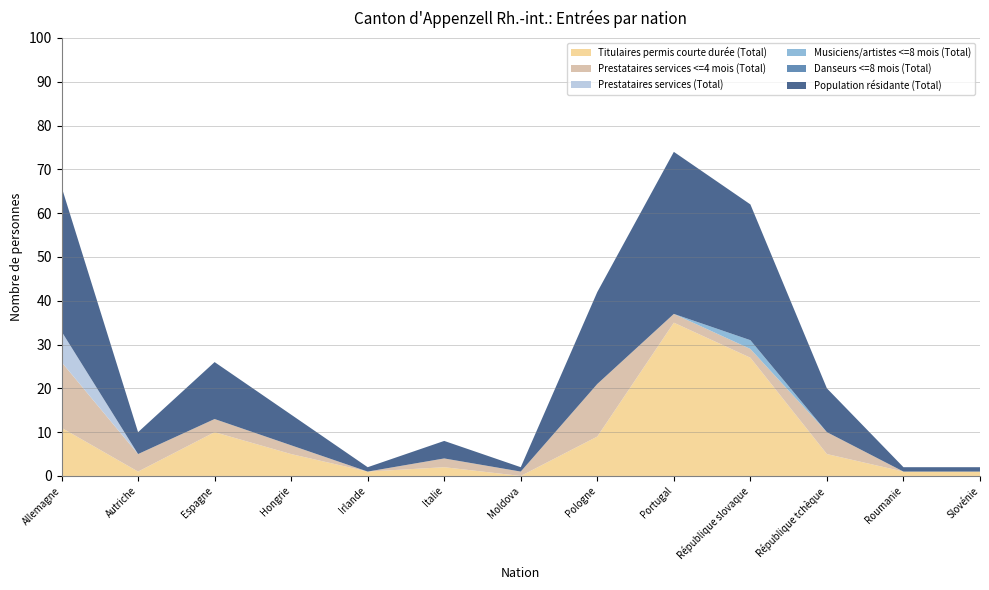

Reading right to left, what are all the values shown in this chart?

Titulaires permis courte durée (Total): Slovénie=1	Roumanie=1	République tchèque=5	République slovaque=27	Portugal=35	Pologne=9	Moldova=0	Italie=2	Irlande=1	Hongrie=5	Espagne=10	Autriche=1	Allemagne=11
Prestataires services <=4 mois (Total): Slovénie=0	Roumanie=0	République tchèque=5	République slovaque=2	Portugal=2	Pologne=12	Moldova=1	Italie=2	Irlande=0	Hongrie=2	Espagne=3	Autriche=4	Allemagne=15
Prestataires services (Total): Slovénie=0	Roumanie=0	République tchèque=0	République slovaque=0	Portugal=0	Pologne=0	Moldova=0	Italie=0	Irlande=0	Hongrie=0	Espagne=0	Autriche=0	Allemagne=7
Musiciens/artistes <=8 mois (Total): Slovénie=0	Roumanie=0	République tchèque=0	République slovaque=2	Portugal=0	Pologne=0	Moldova=0	Italie=0	Irlande=0	Hongrie=0	Espagne=0	Autriche=0	Allemagne=0
Danseurs <=8 mois (Total): Slovénie=0	Roumanie=0	République tchèque=0	République slovaque=0	Portugal=0	Pologne=0	Moldova=0	Italie=0	Irlande=0	Hongrie=0	Espagne=0	Autriche=0	Allemagne=0
Population résidante (Total): Slovénie=1	Roumanie=1	République tchèque=10	République slovaque=31	Portugal=37	Pologne=21	Moldova=1	Italie=4	Irlande=1	Hongrie=7	Espagne=13	Autriche=5	Allemagne=33